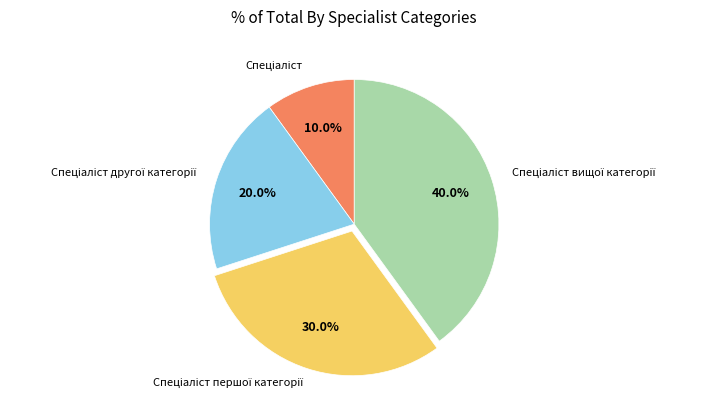

Is there any slice that represents more than half of the pie?

No